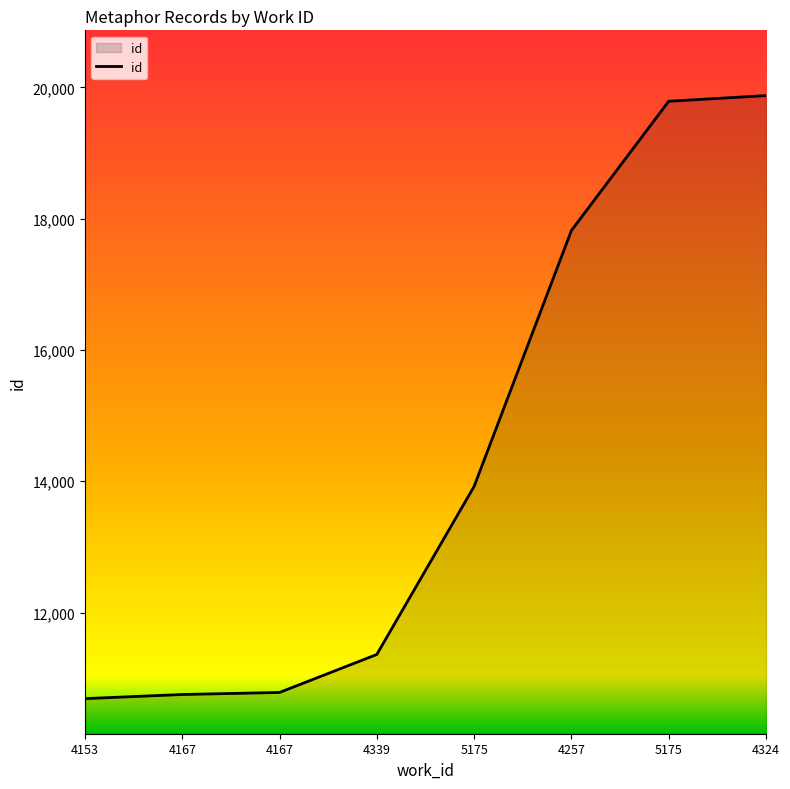

List the labels in order of value, largest first.

4324, 5175, 4257, 5175, 4339, 4167, 4167, 4153